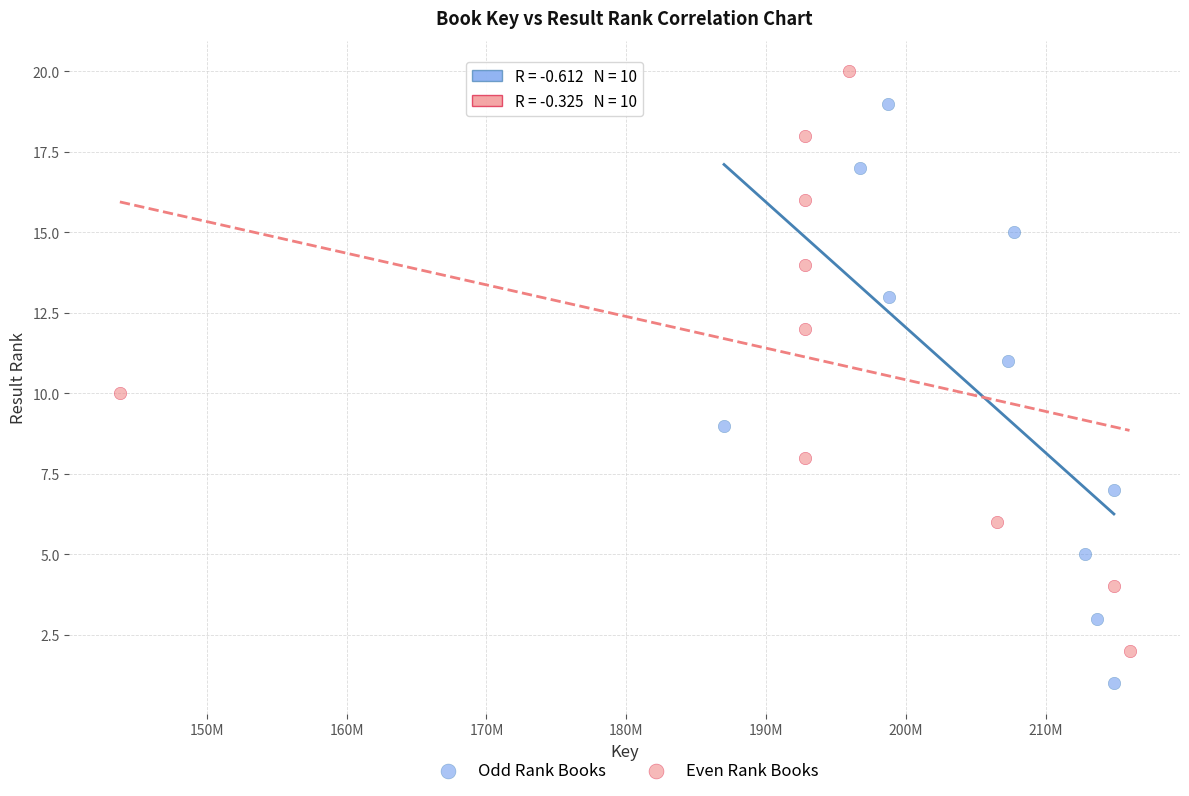

Which series contains the highest Y value?

Even Rank Books